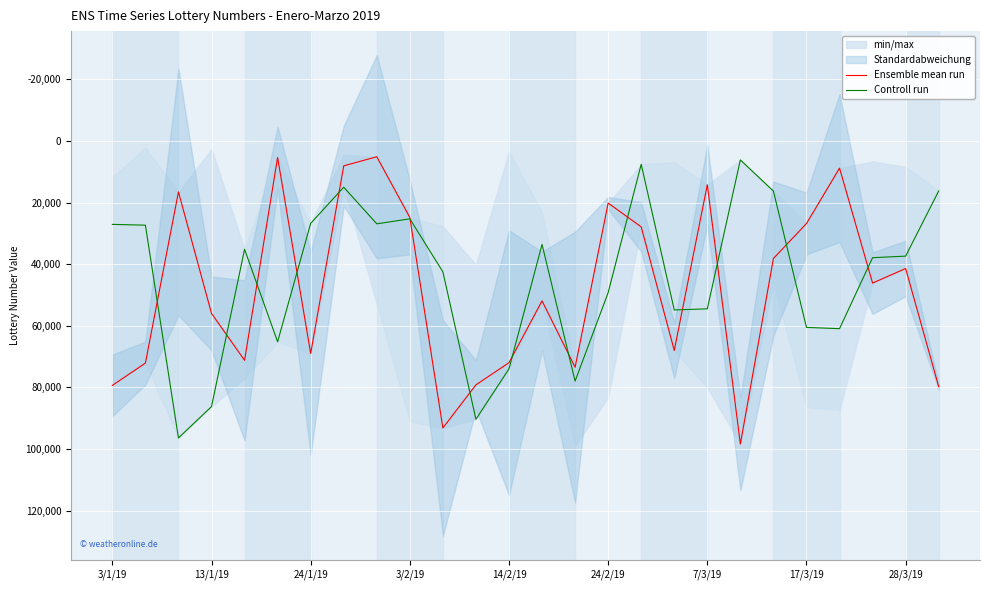

At which category is the sum across all series the highest?

11